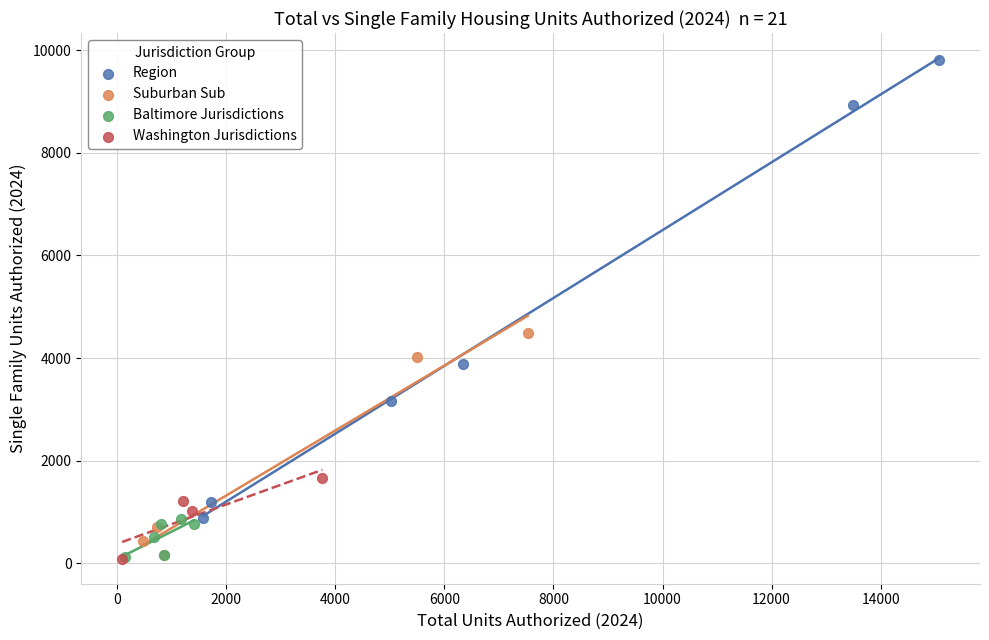

Which series has the largest Y range (max minus min)?

Region